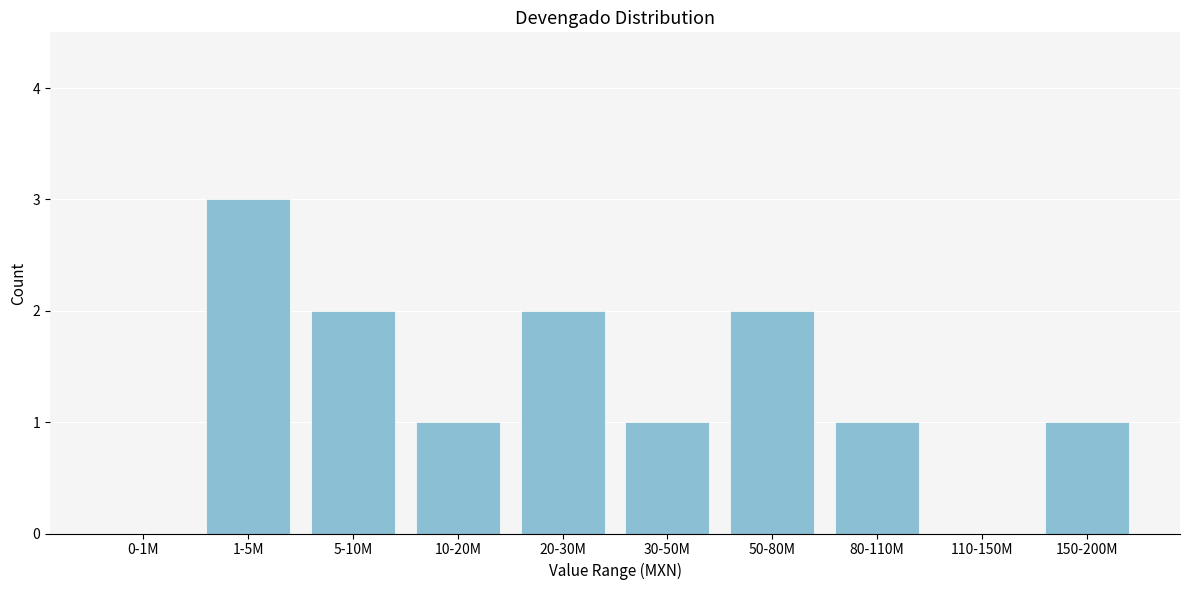

Reading left to right, extract all data points from this chart.

0-1M=0	1-5M=3	5-10M=2	10-20M=1	20-30M=2	30-50M=1	50-80M=2	80-110M=1	110-150M=0	150-200M=1